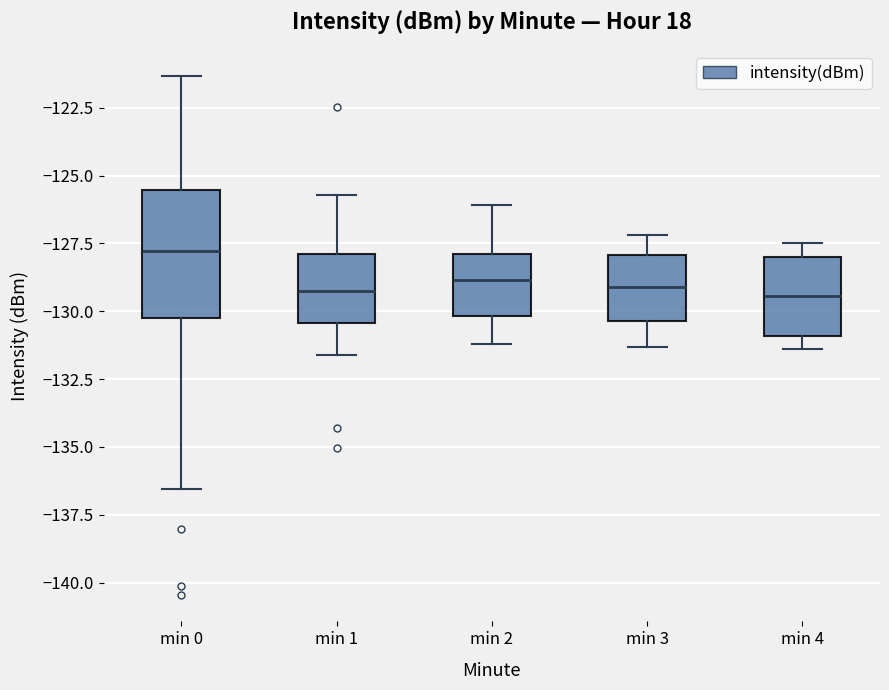

Reading left to right, transcribe this box plot: for each box, give where its median line is, the range the box spans, and where its two whiskers end, as read against the y-axis. The values are not printed on the chart, so give them approximately, as read against the axis.

min 0: median -128.0, box -130.0 to -125.5, whiskers -136.5 to -121.5
min 1: median -129.0, box -130.5 to -128.0, whiskers -131.5 to -125.5
min 2: median -129.0, box -130.0 to -128.0, whiskers -131.0 to -126.0
min 3: median -129.0, box -130.5 to -128.0, whiskers -131.5 to -127.0
min 4: median -129.5, box -131.0 to -128.0, whiskers -131.5 to -127.5